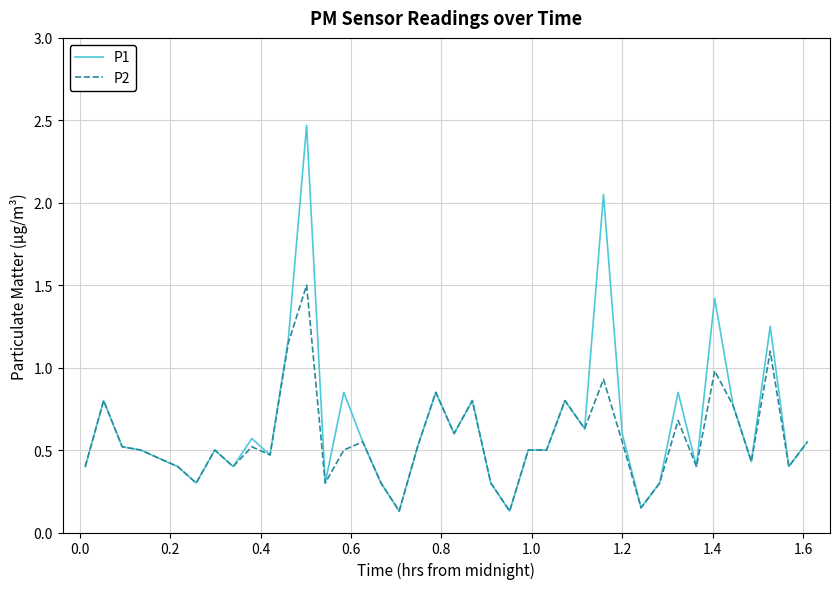

List the series in order of their peak value, lowest first.

P2, P1